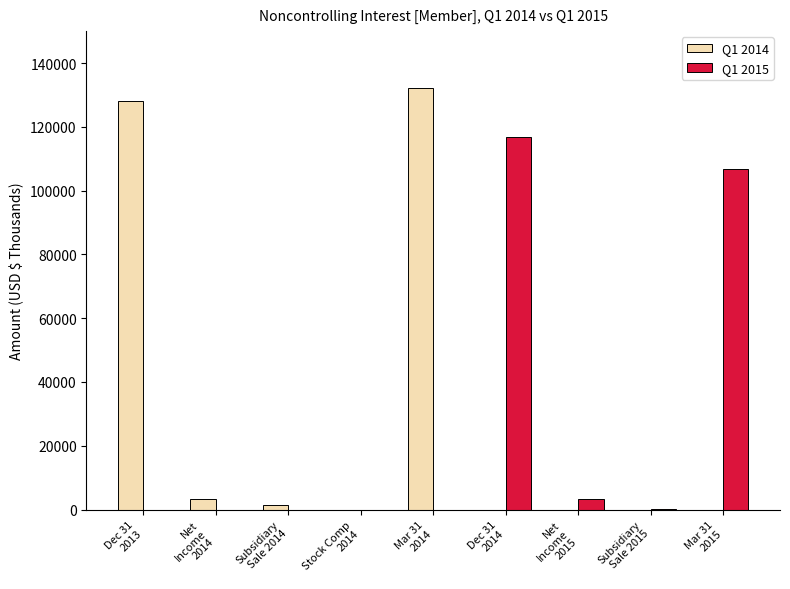

What is the maximum value shown in the chart?

132242